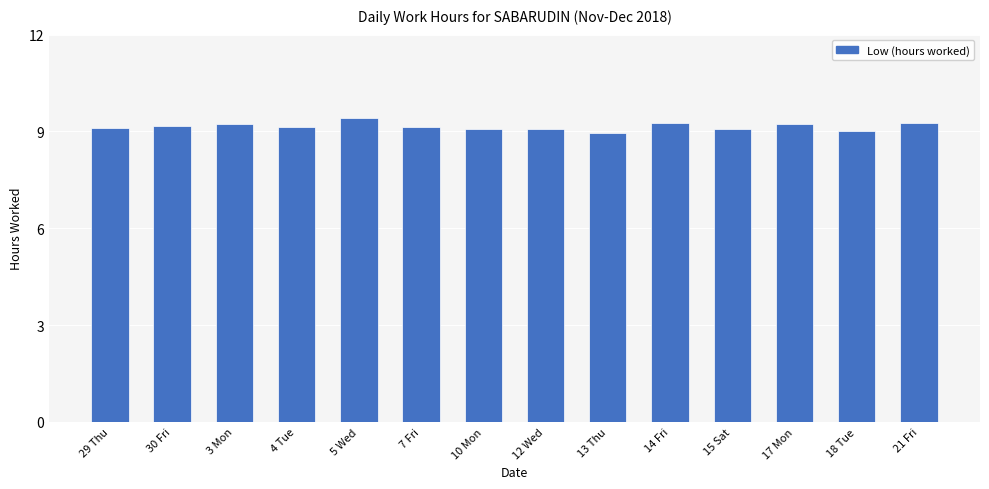

What is the greatest value displayed?

9.4